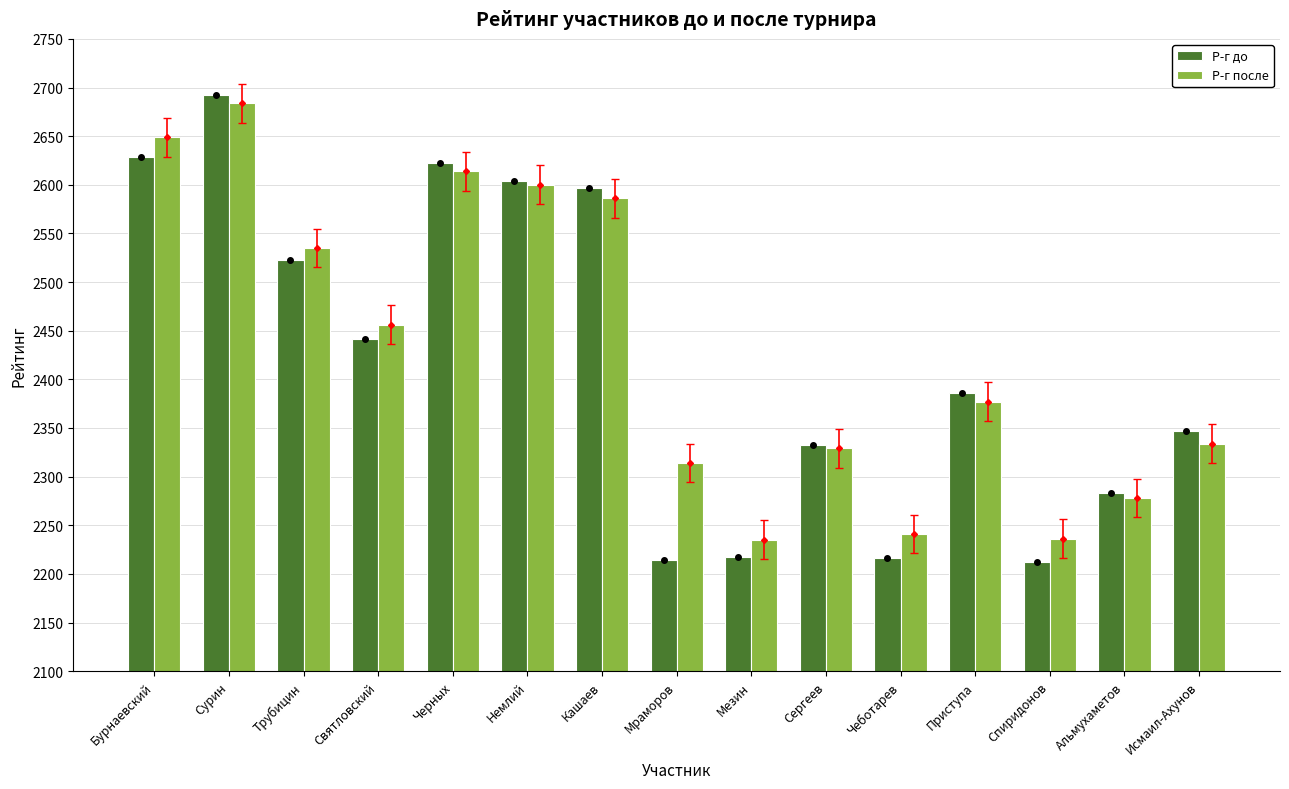

Which label corresponds to the largest value in the chart?

Сурин